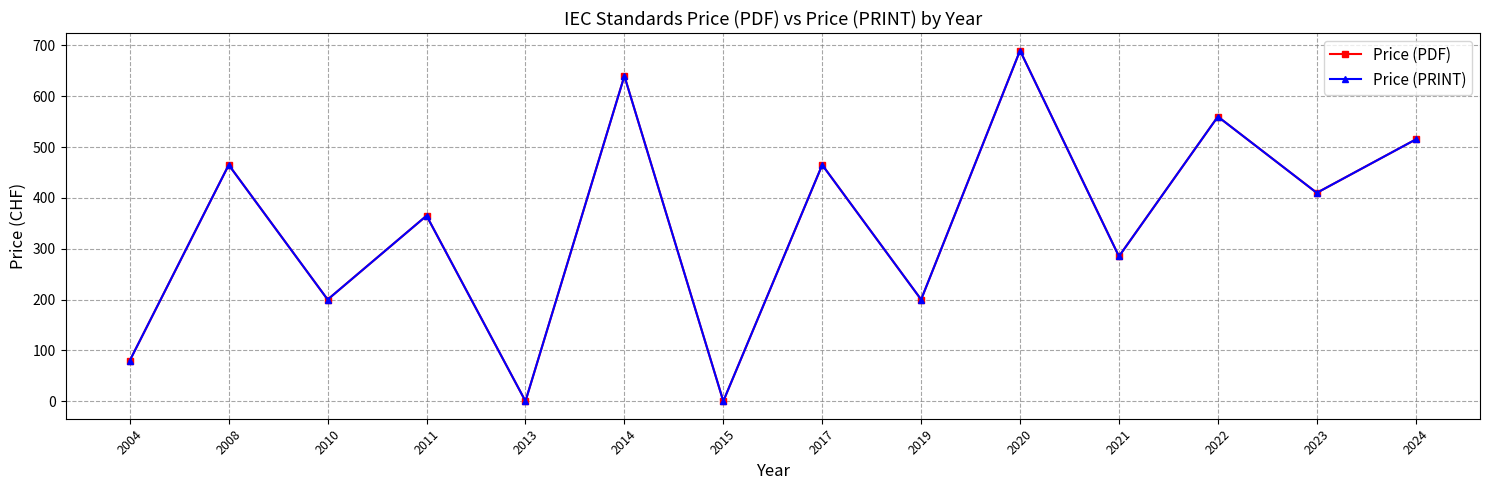

What is the sum of all Price (PRINT) values?

4875